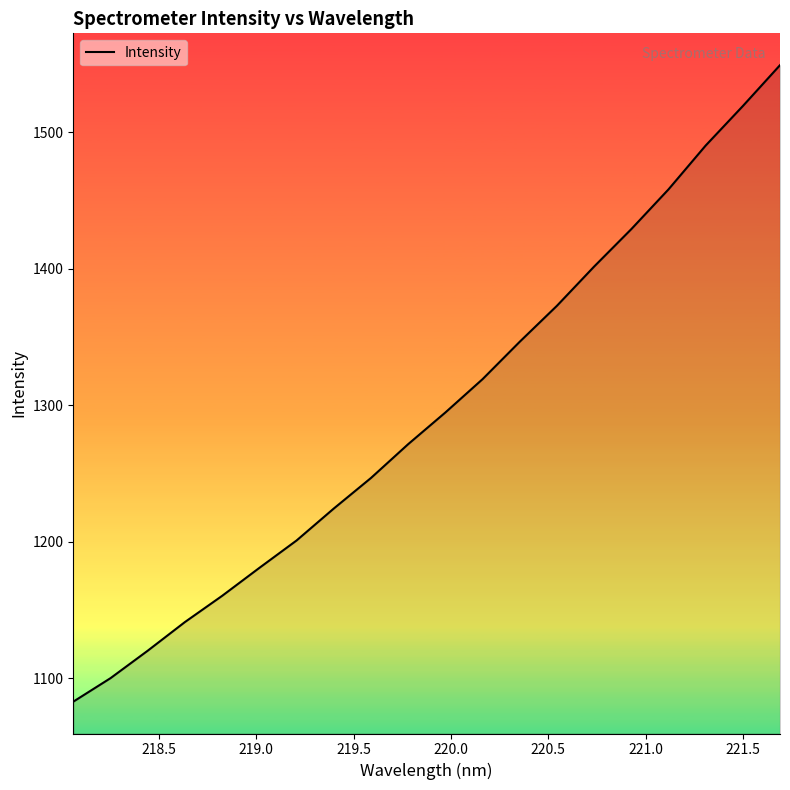

What is the difference between the maximum and minimum values?

465.9